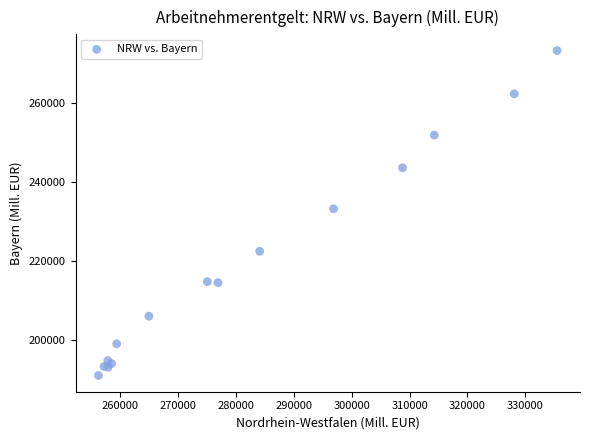

What Y value in the scatter plot is closest to 232140?

233218.4